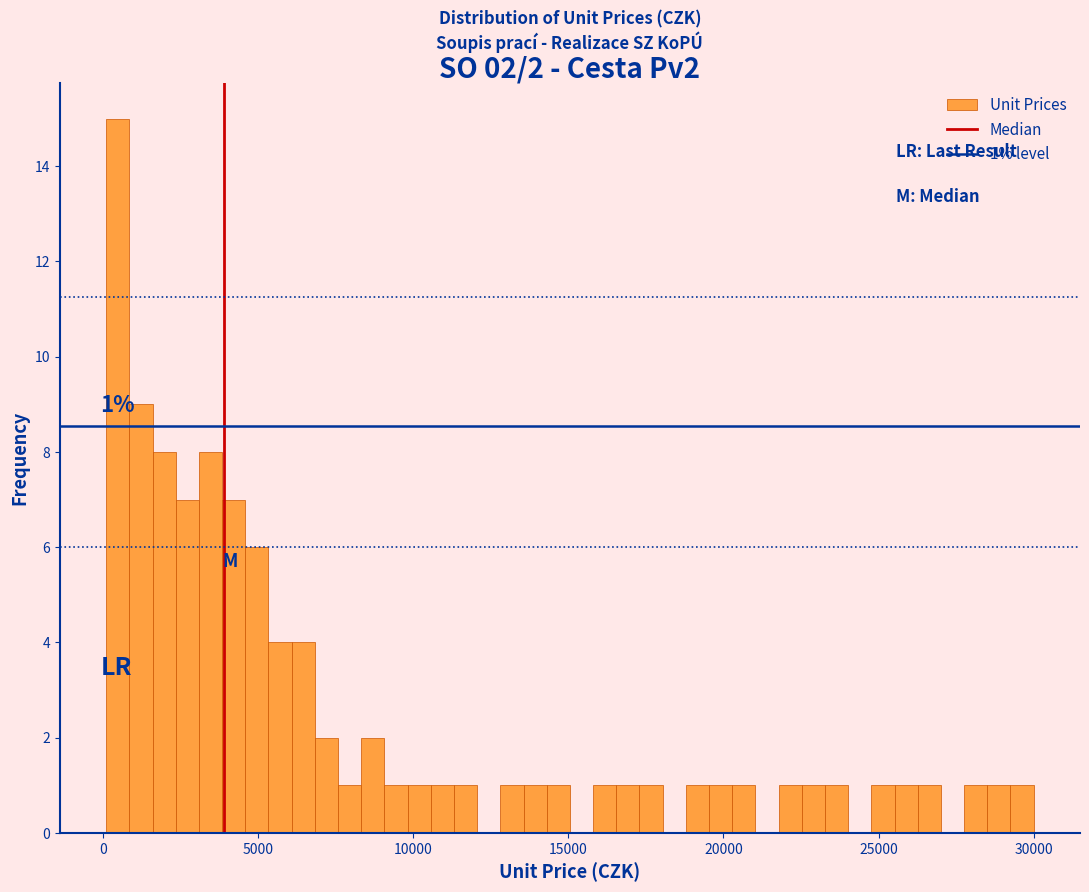

Around what value on the x-axis is the tallest bar? Give the approximate position of its centre, as read against the axis.

500